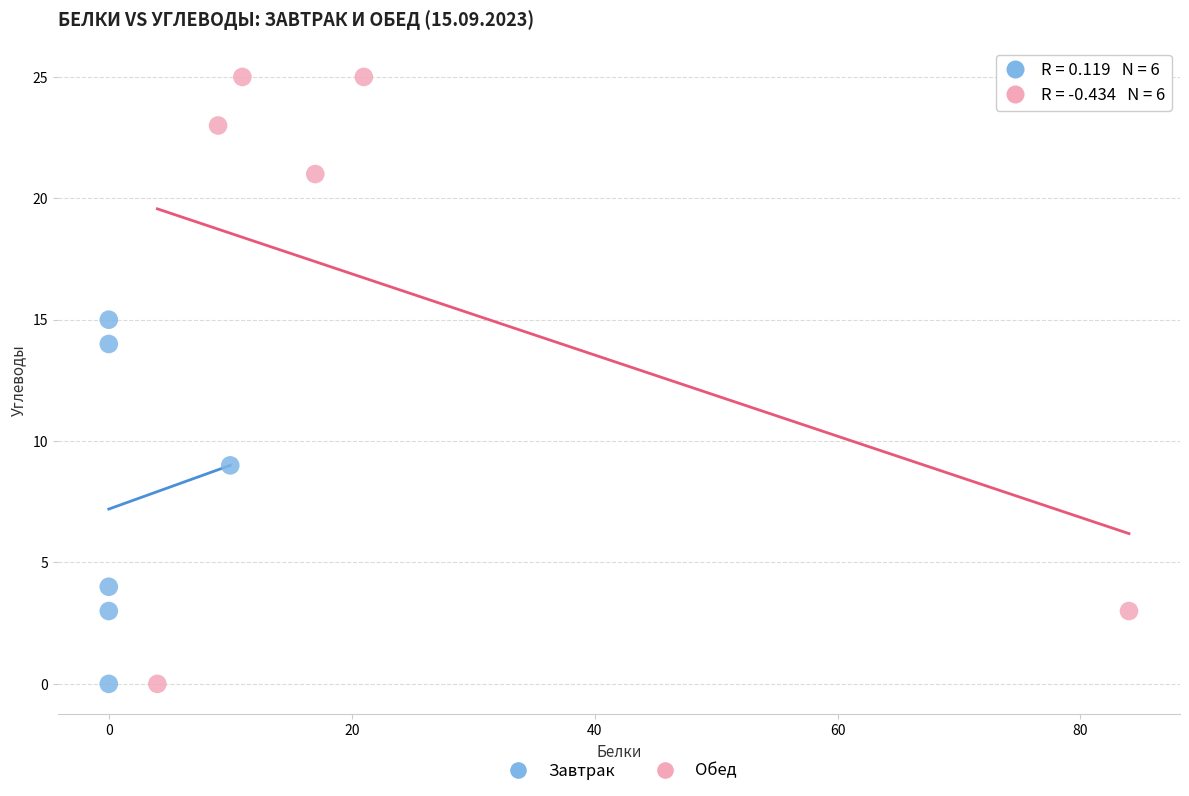

Which series contains the highest Y value?

Обед